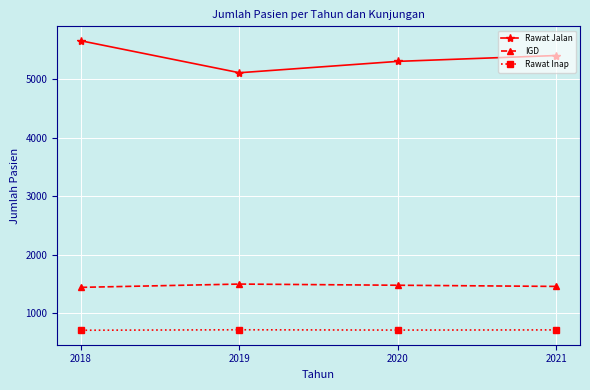

What is the average value of the Rawat Jalan series?

5364